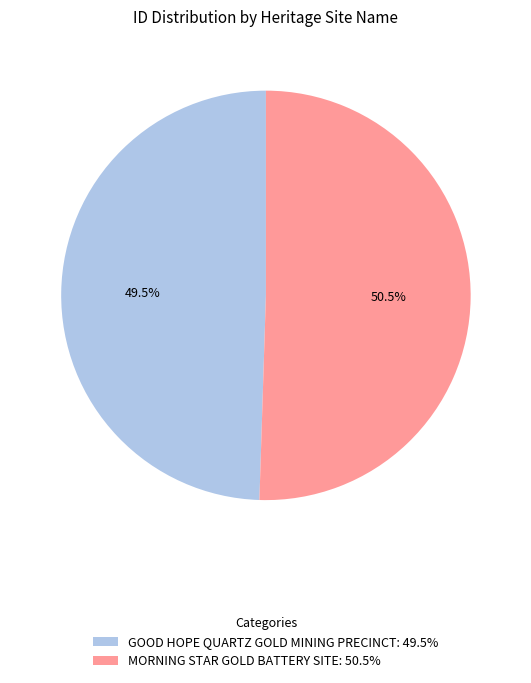

To the nearest percent, what is the difference between the largest and smallest slice percentages?

1%